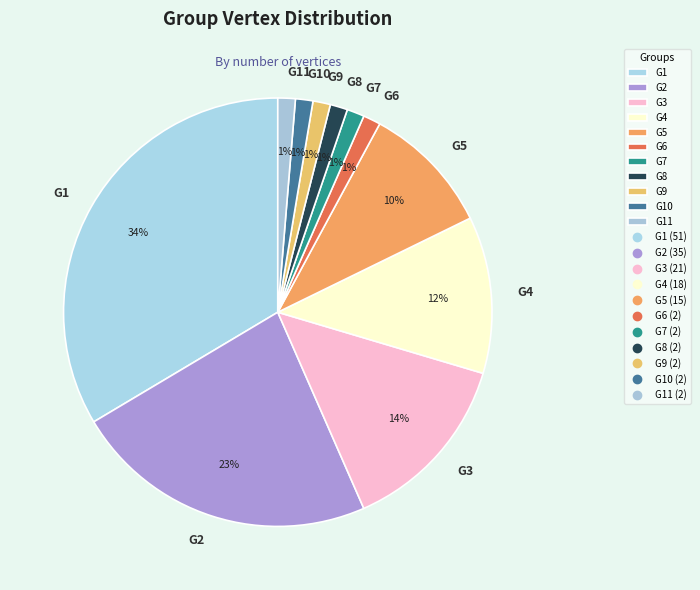

What percentage is the G2 slice, to the nearest percent?

23%